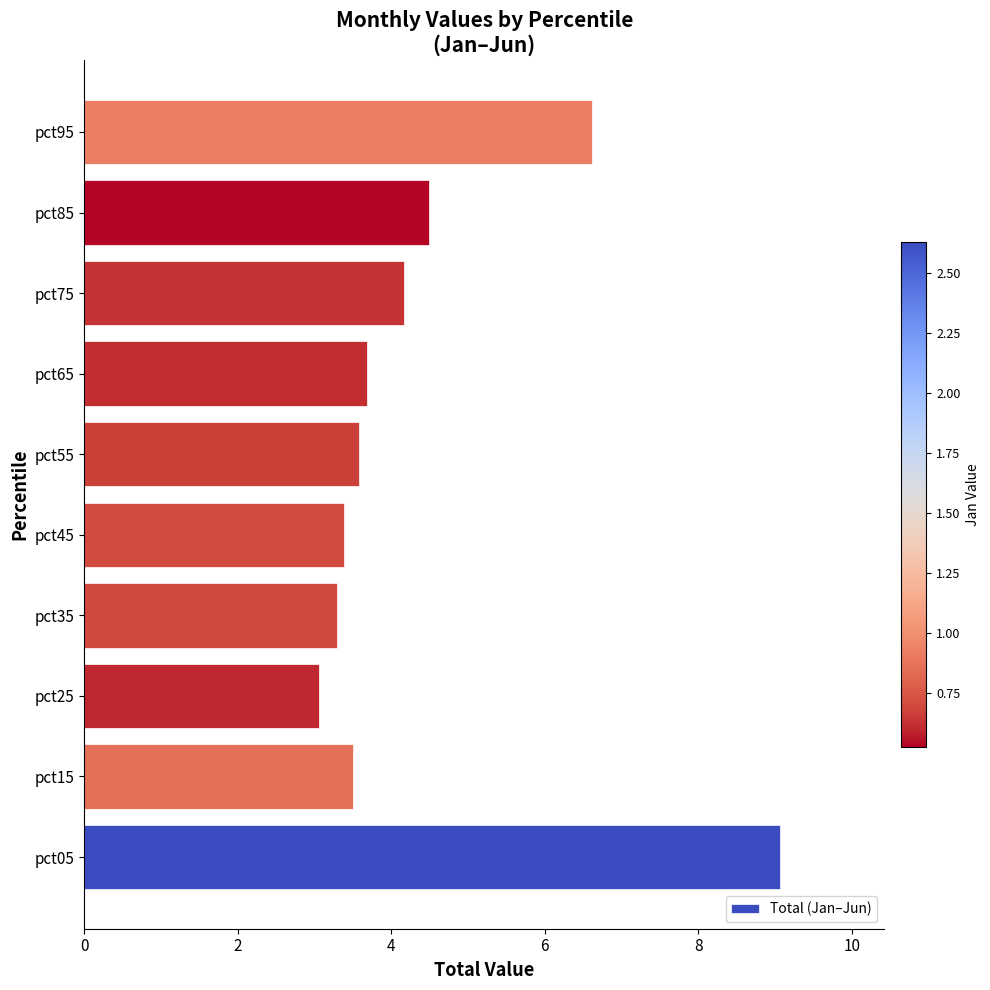

What is the sum of all values?

44.8